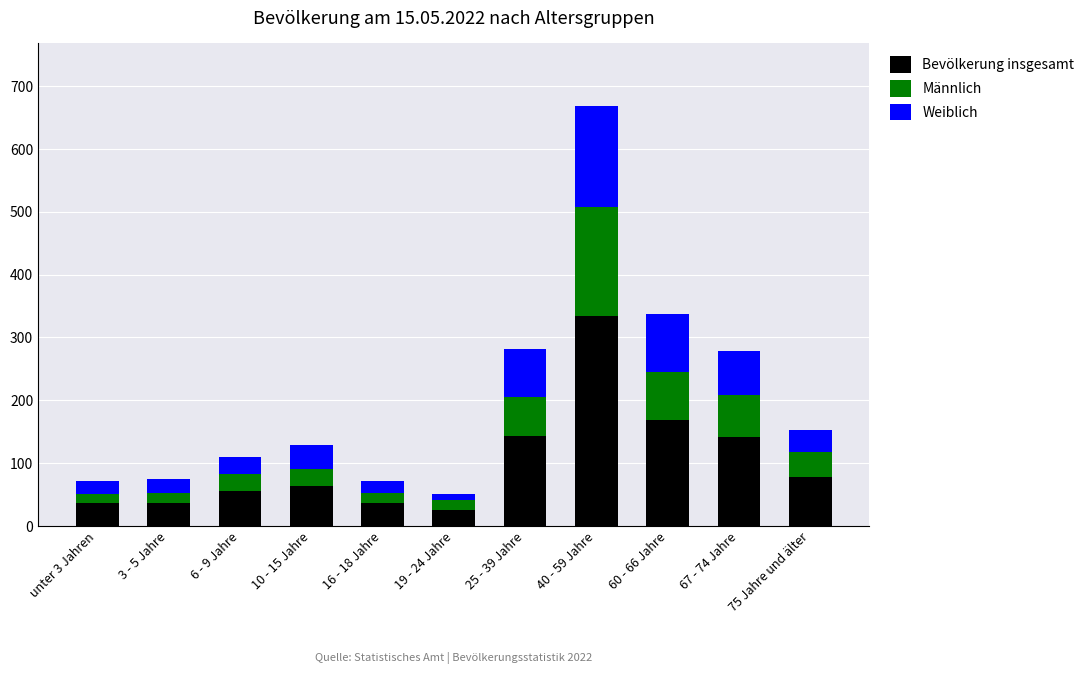

At which category is the sum across all series the highest?

40 - 59 Jahre